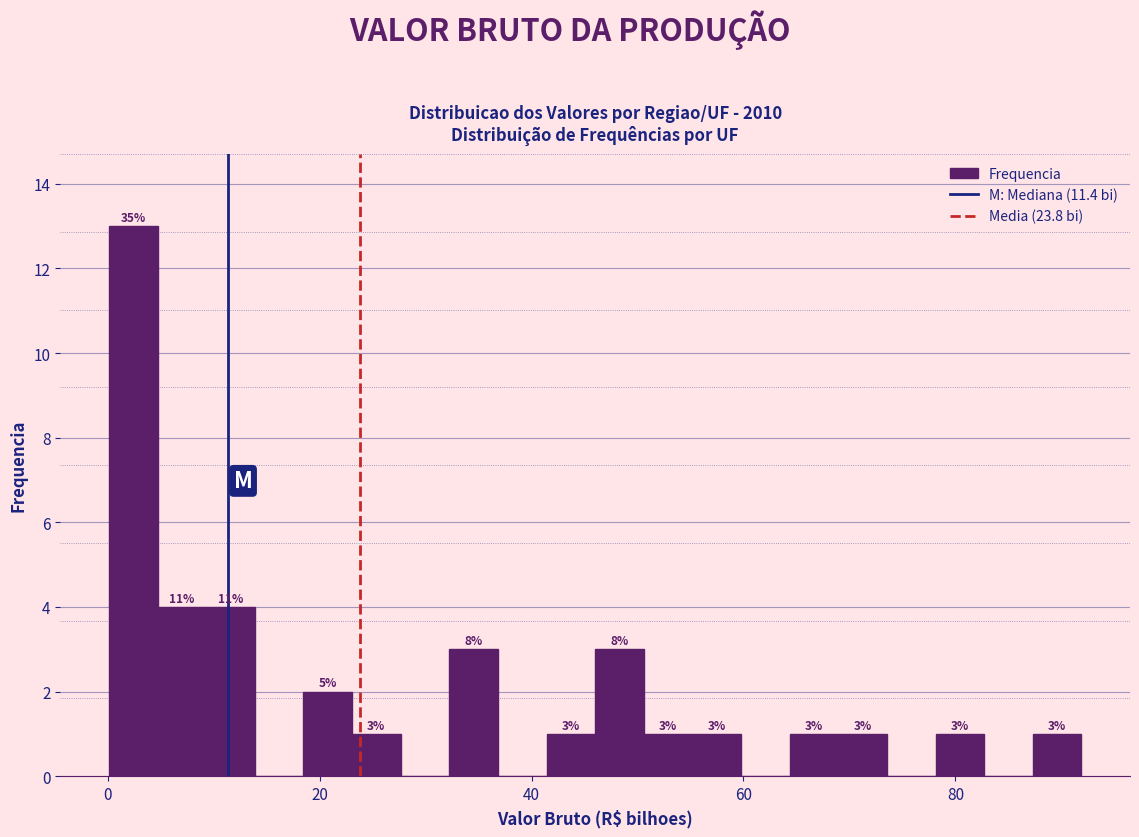

Read against the x-axis, roughly where is the centre of the tallest bar?

2